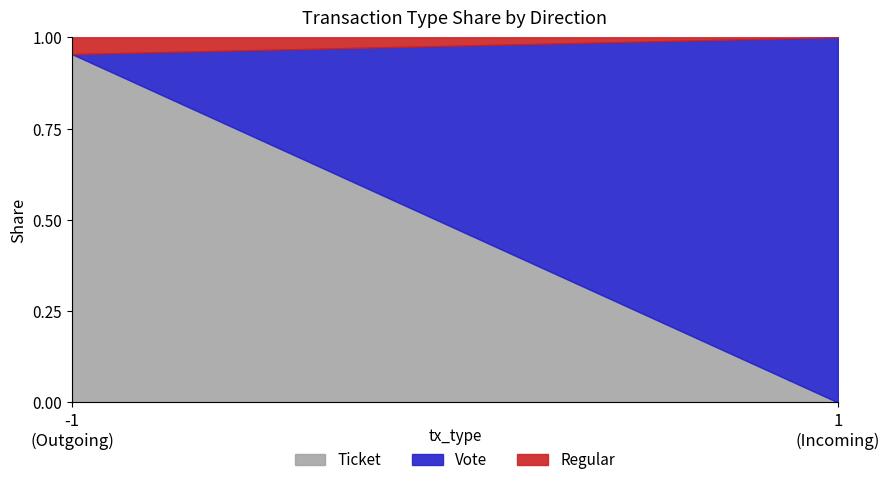

True or false: Regular has a value of 0.3 at Ticket.

False